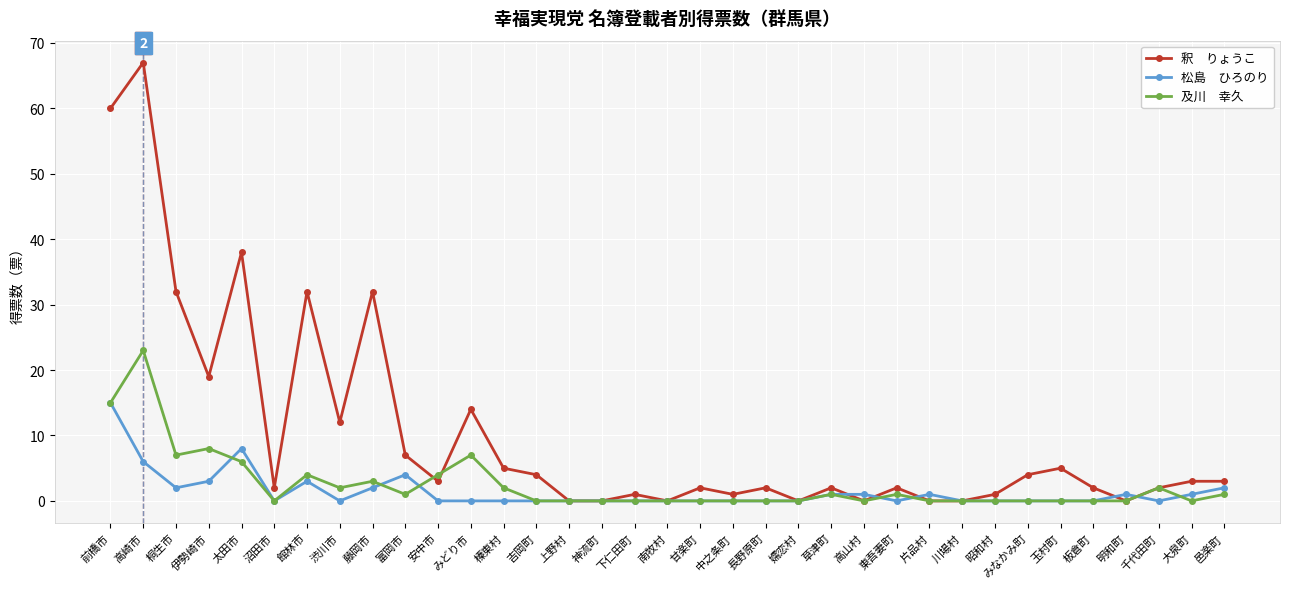

Count the number of categories in the chart.

35